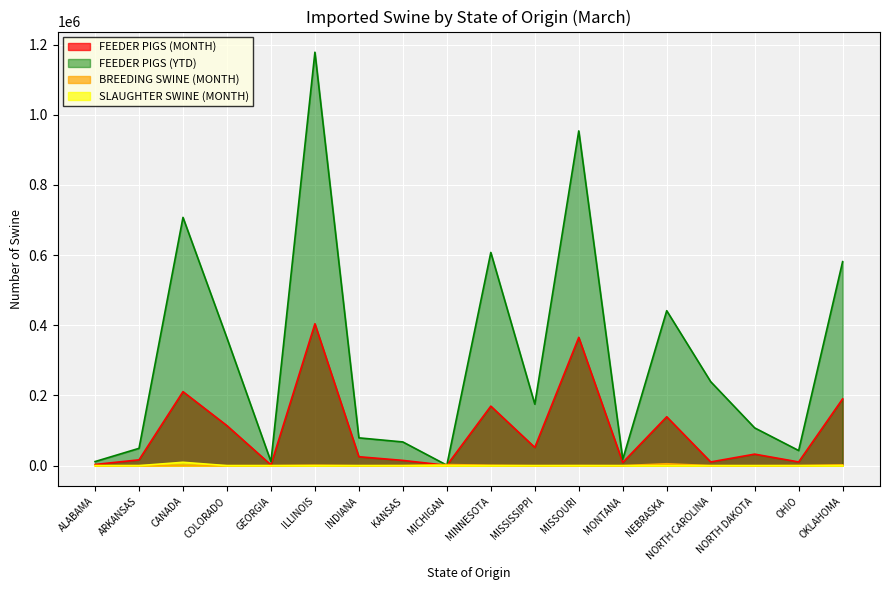

How many categories are shown in the chart?

18